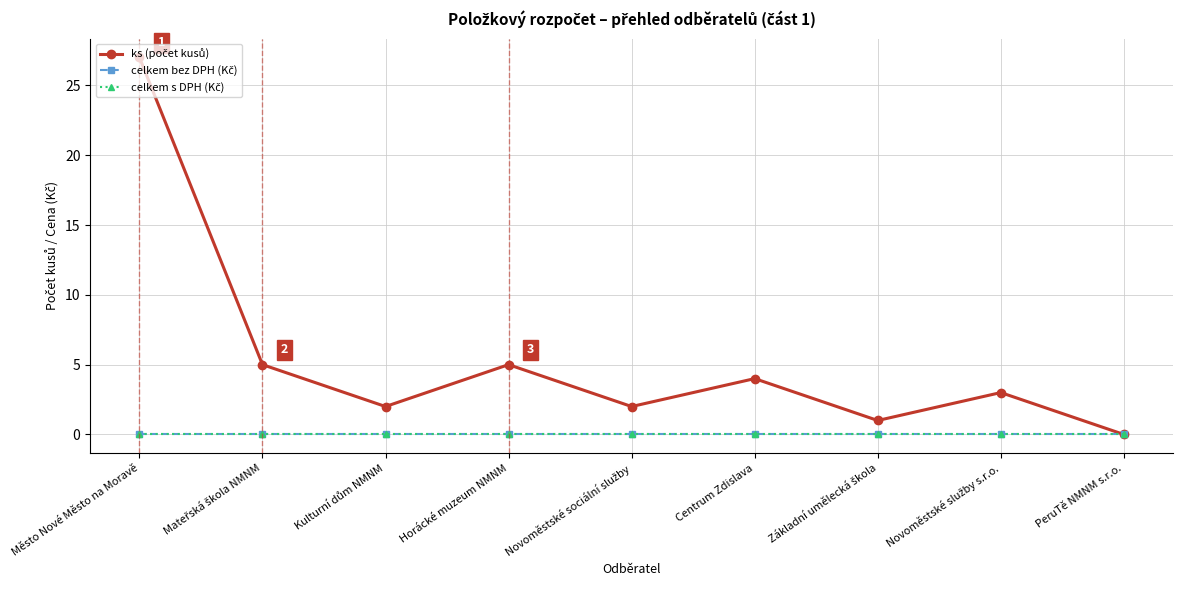

How many lines are shown in the chart?

3